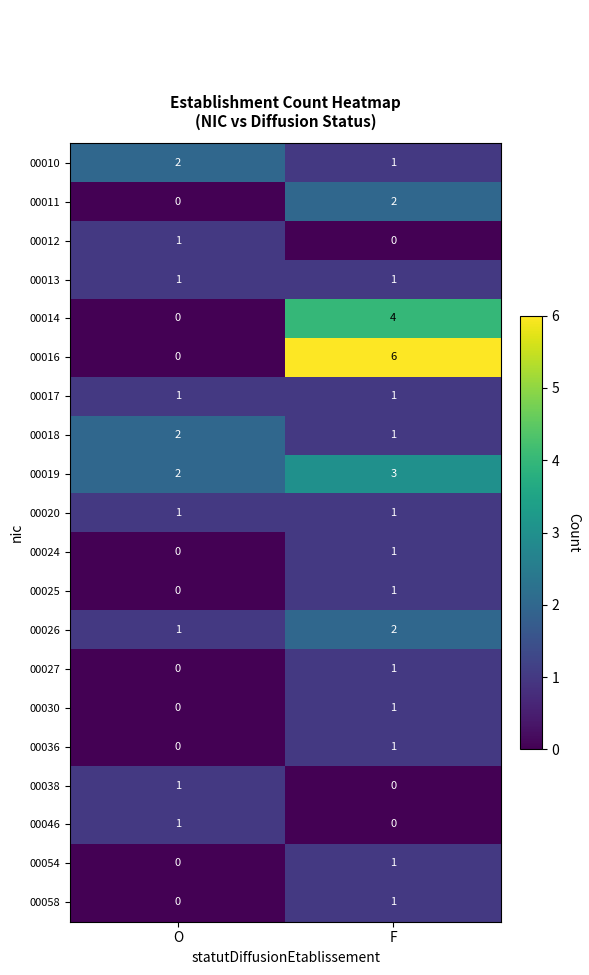

Between F and O, which is larger?

O